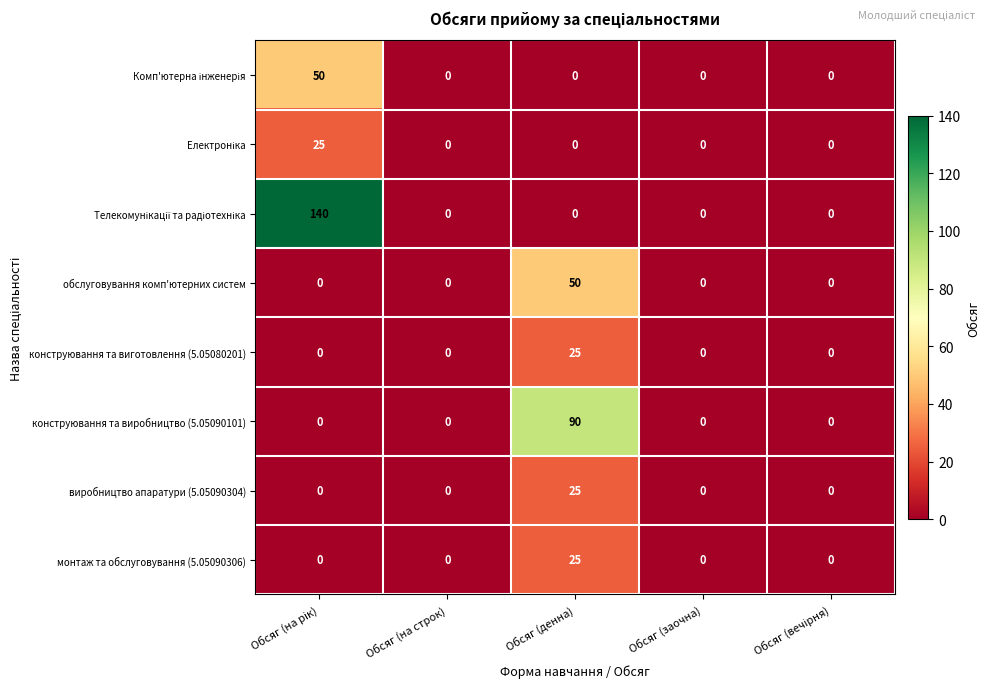

How many categories are shown in the chart?

5